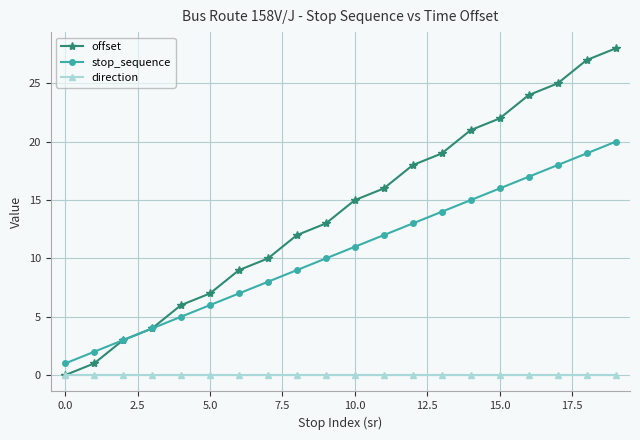

Which series has the largest total across all categories?

offset